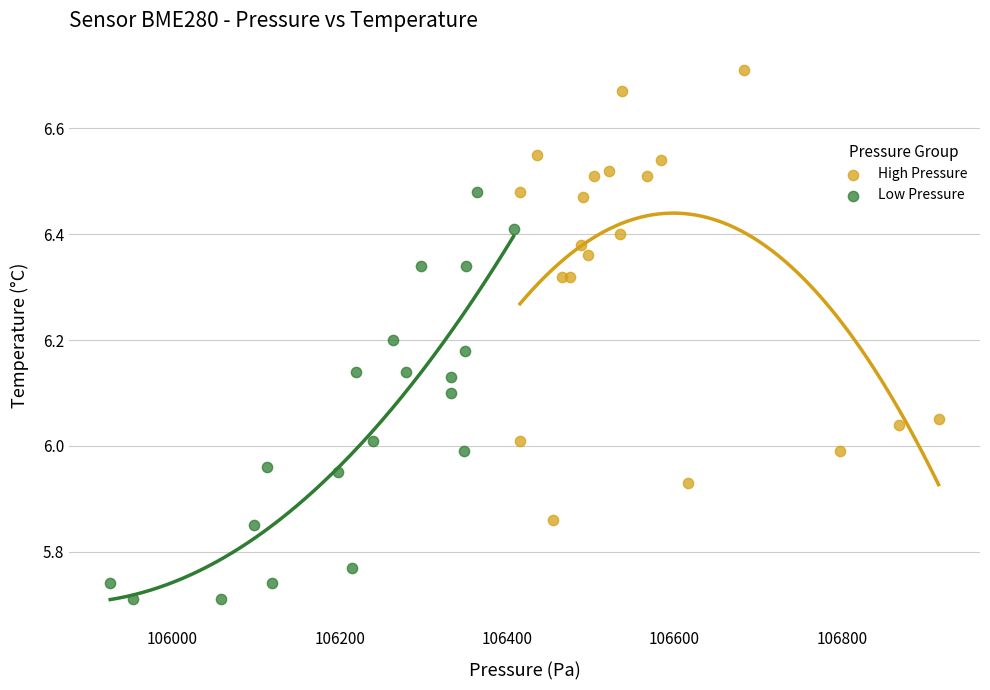

Which series reaches the maximum Y coordinate?

High Pressure